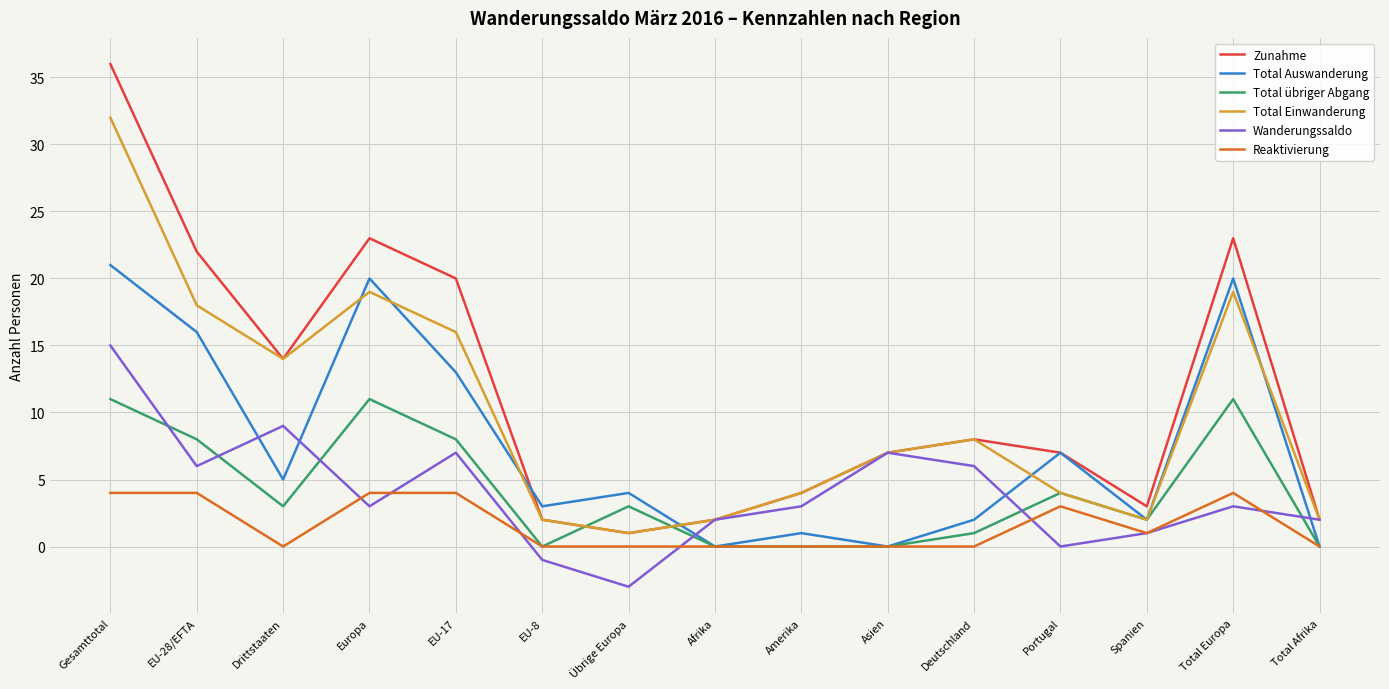

How many interior local valleys does the Total Einwanderung series have?

3